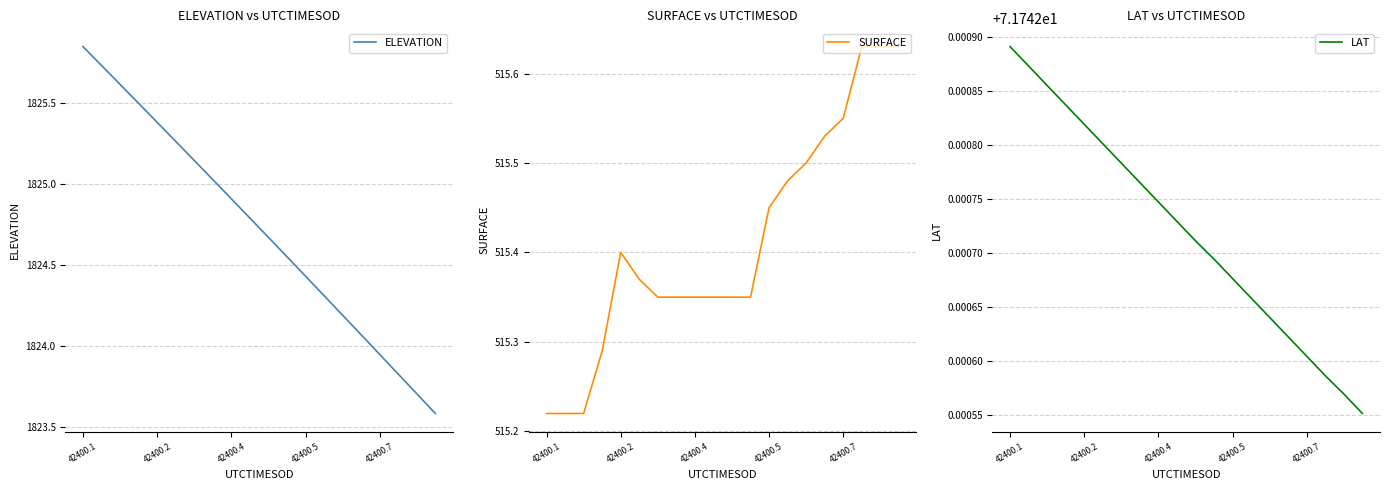

Where does the ELEVATION series first go above 1824?

42400.1